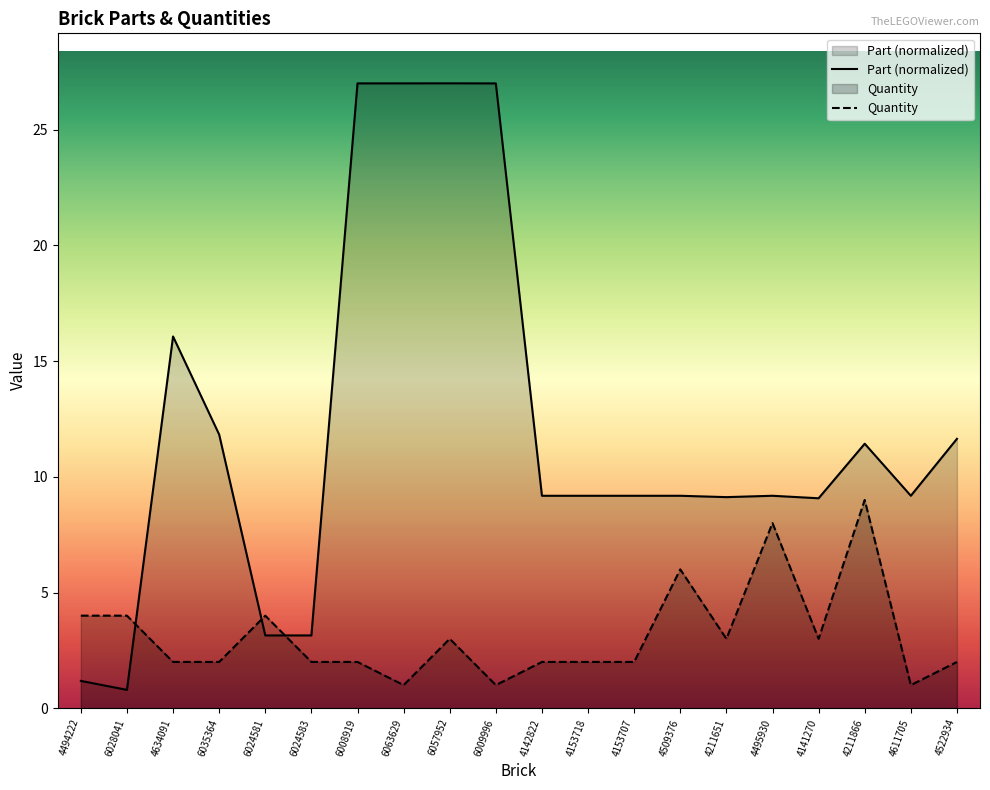

The value of Part at 4153718 is 9.2. True or false?

True